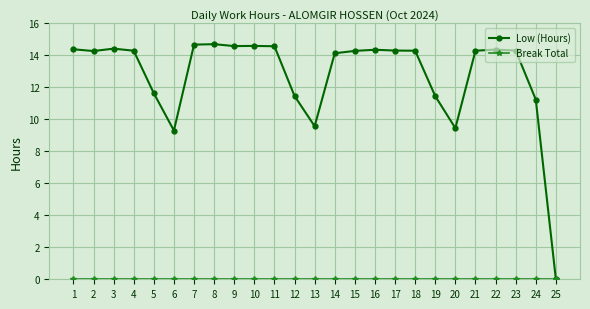

What is the value of the Low (Hours) point at the 2nd from the left?

14.3